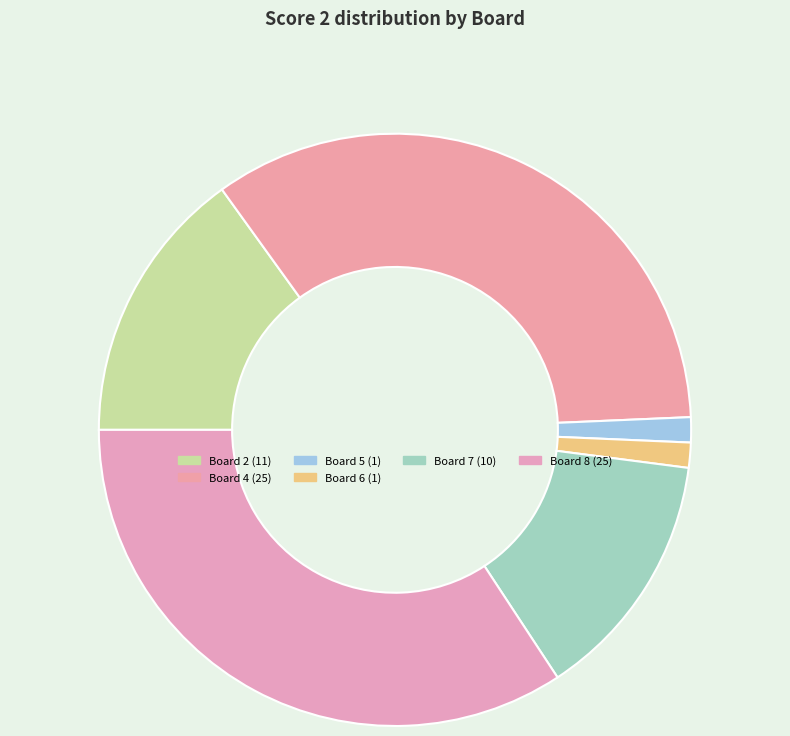

How many slices are in this pie chart?

6